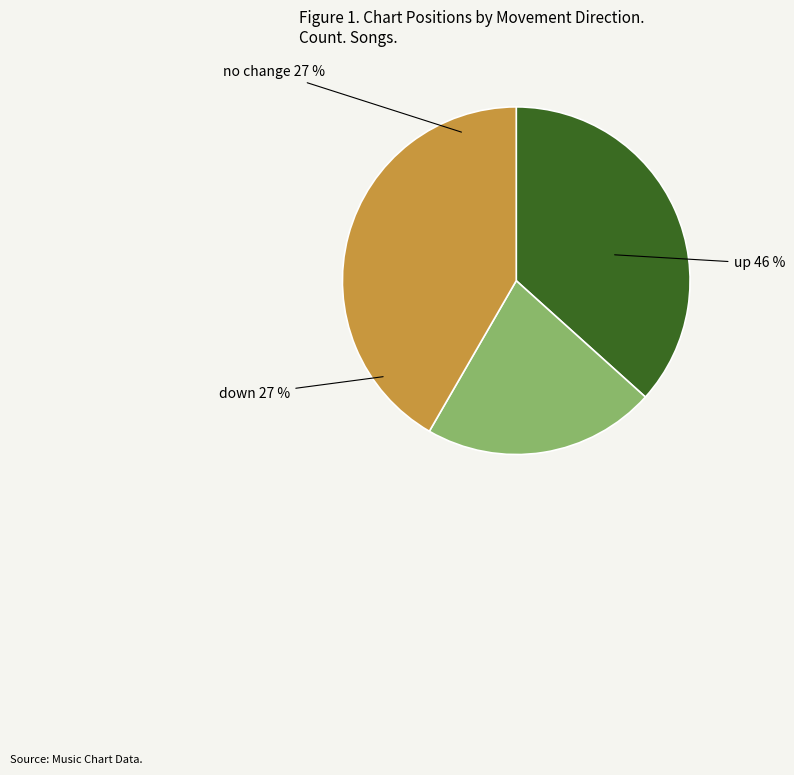

The - slice represents 51% of the pie. True or false?

False